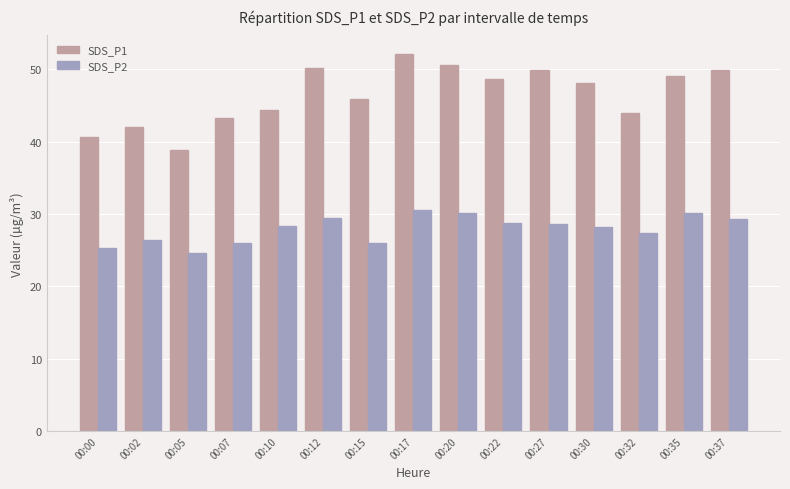

Count the number of categories in the chart.

15